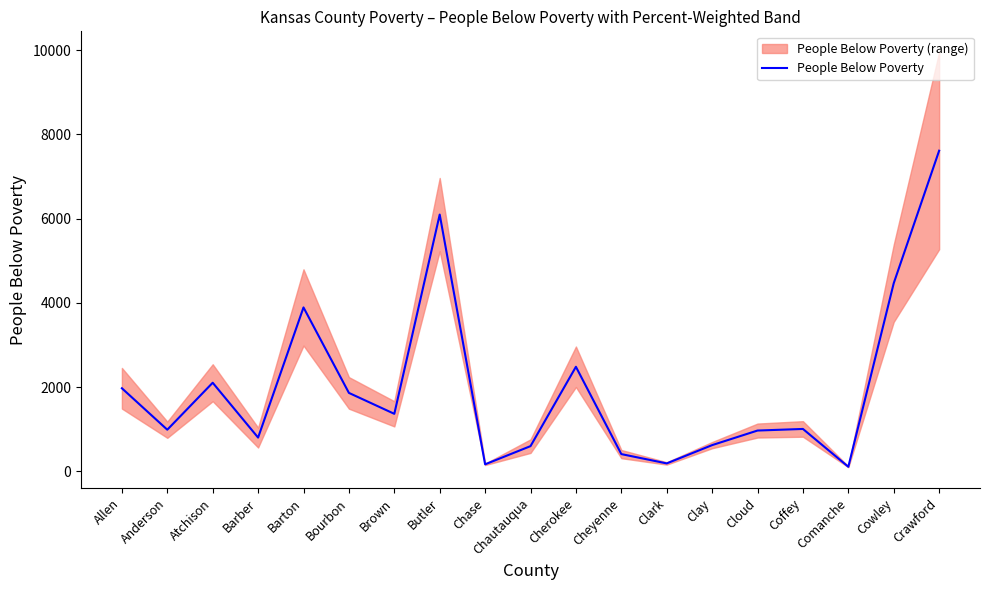

What is the average value?

1986